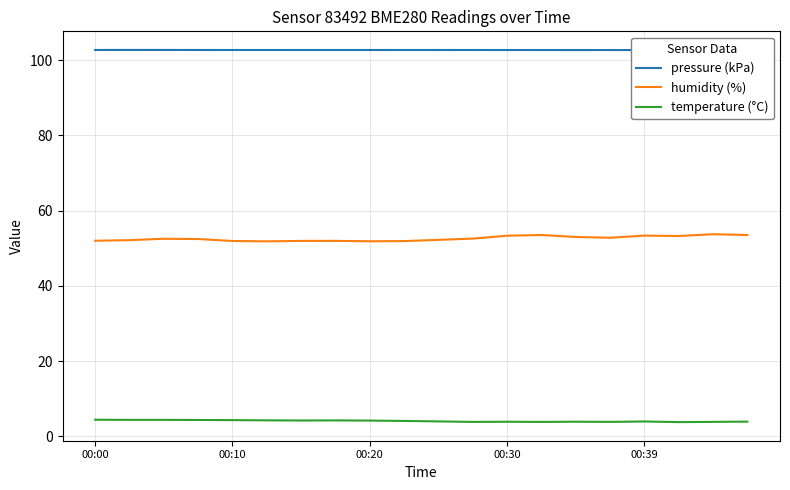

The value of humidity (%) at 00:20 is 30.9. True or false?

False